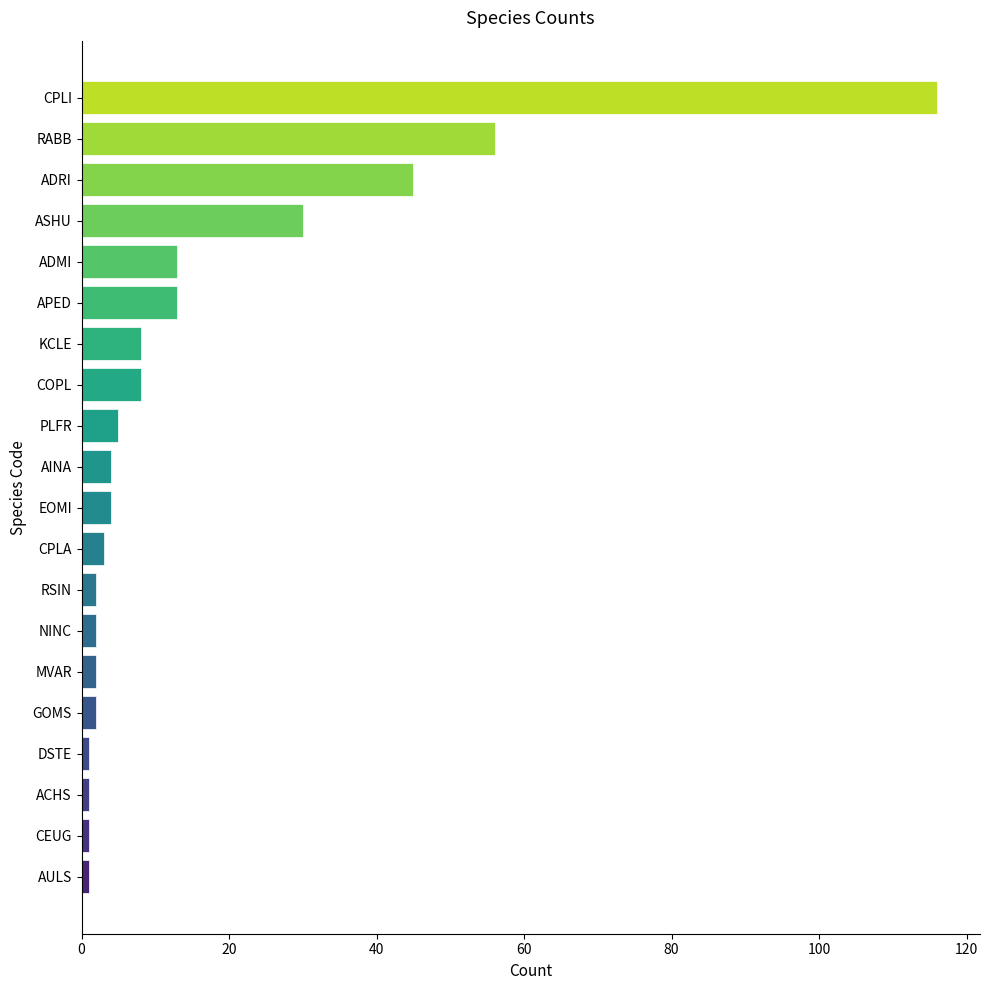

What is the greatest value displayed?

116